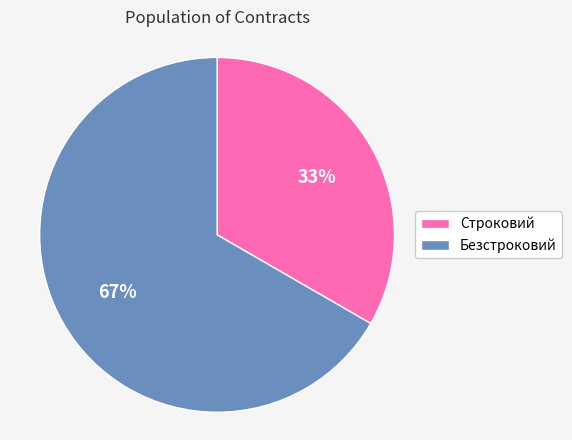

To the nearest percent, what percentage of the pie is Строковий?

33%